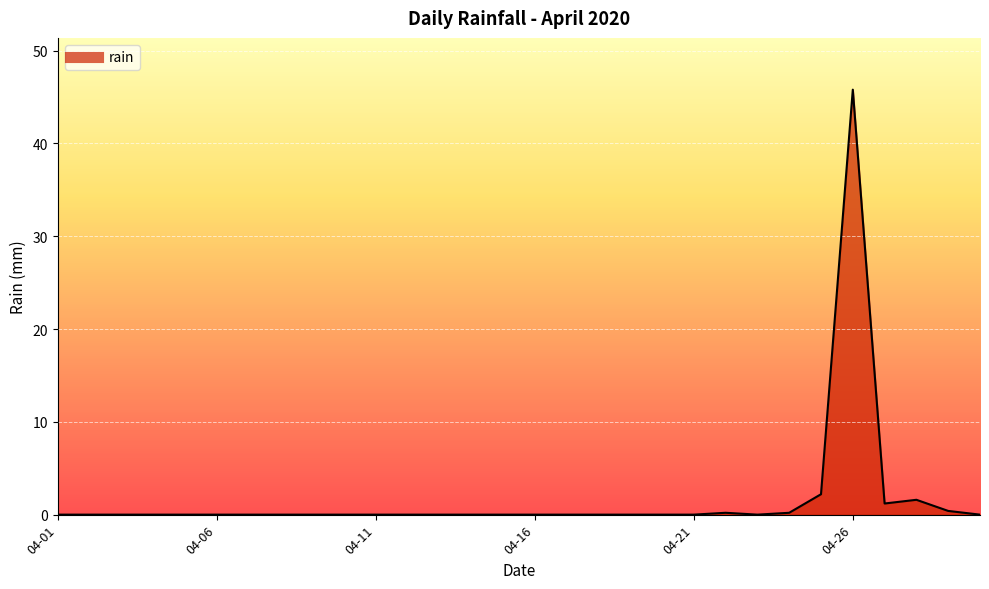

What is the difference between the maximum and minimum values?

45.8